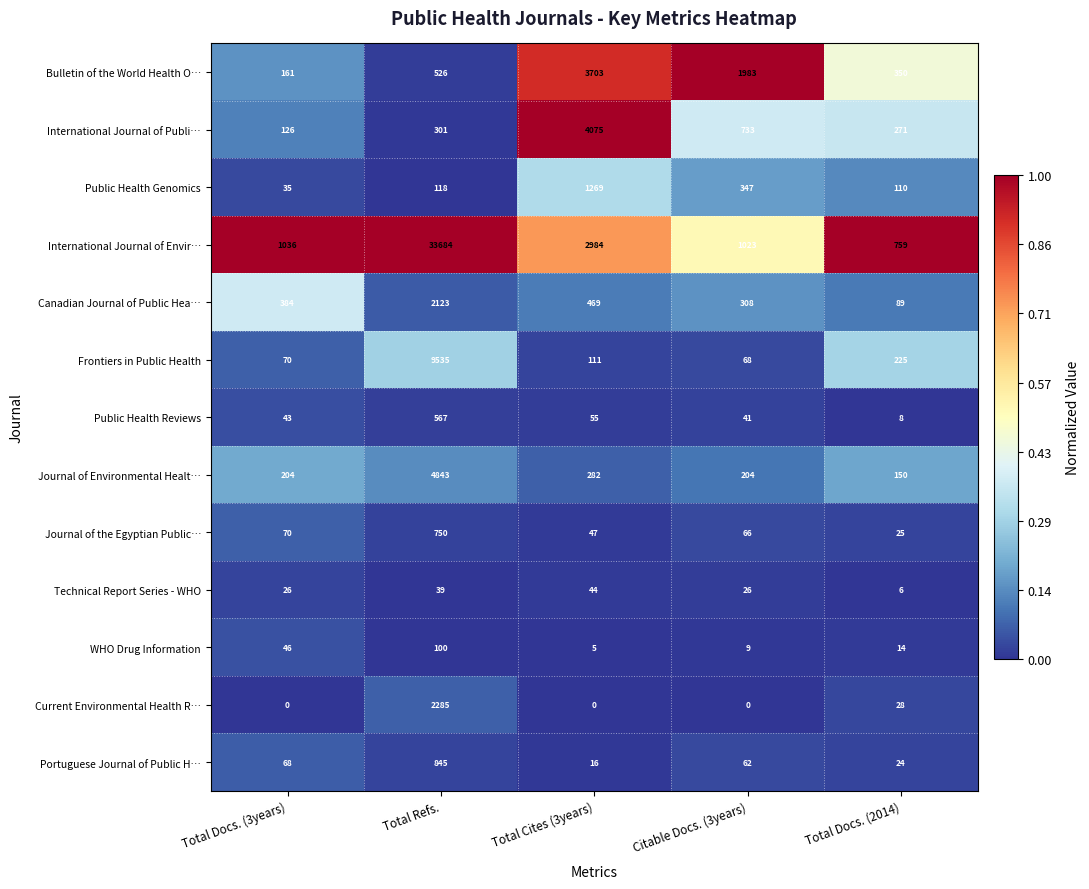

What is the sum of the Journal of the Egyptian Public… values at Total Docs. (3years) and Total Docs. (2014)?

95